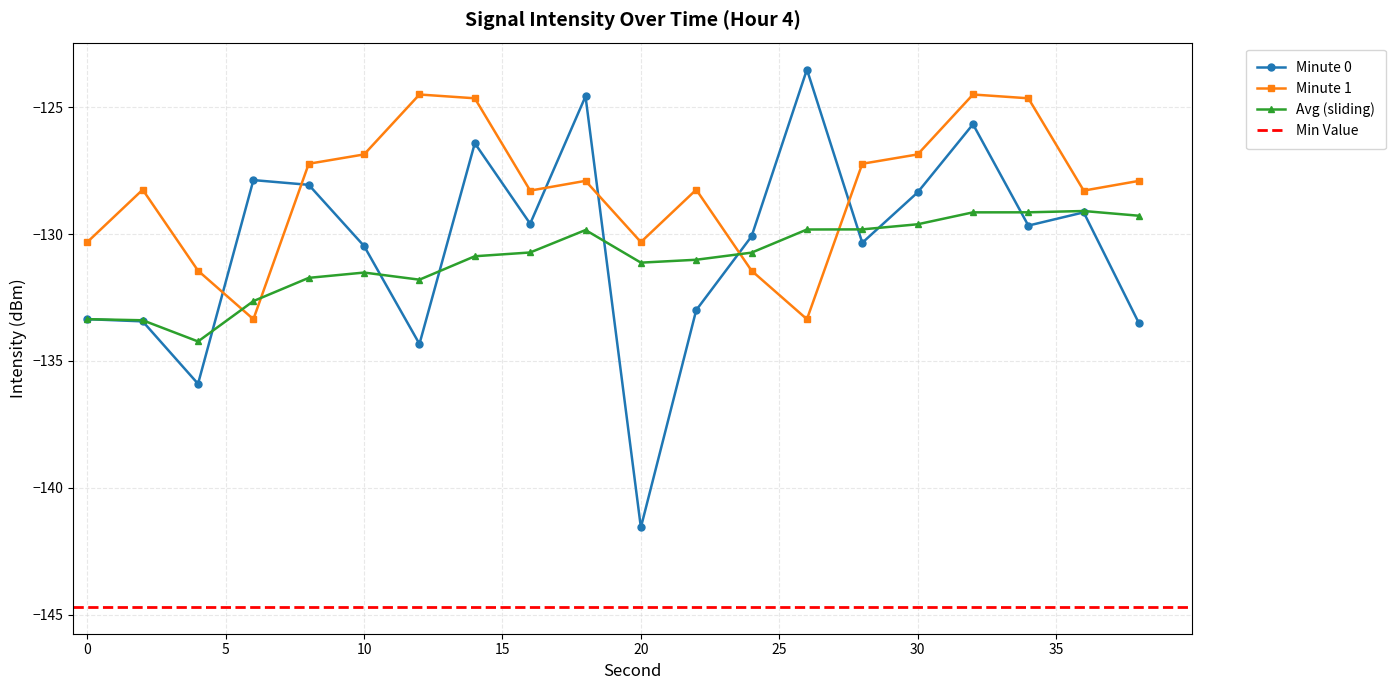

What are all the series names shown in the legend?

Minute 0, Minute 1, Avg (sliding)